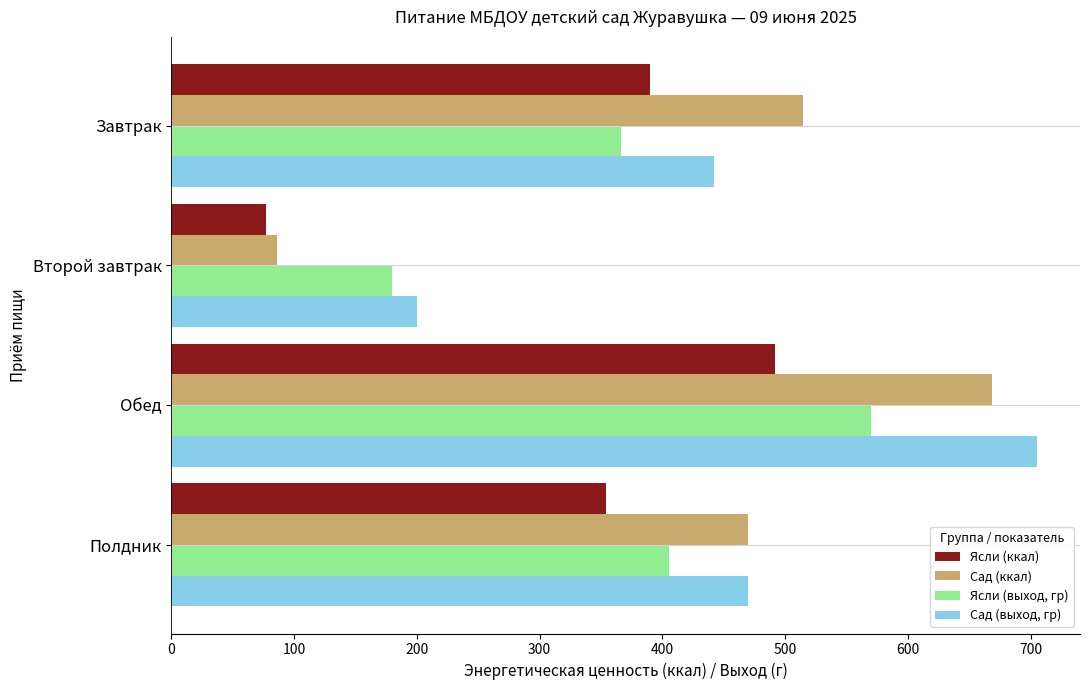

Rank the categories by Ясли (выход, гр) value from highest to lowest.

Обед, Полдник, Завтрак, Второй завтрак